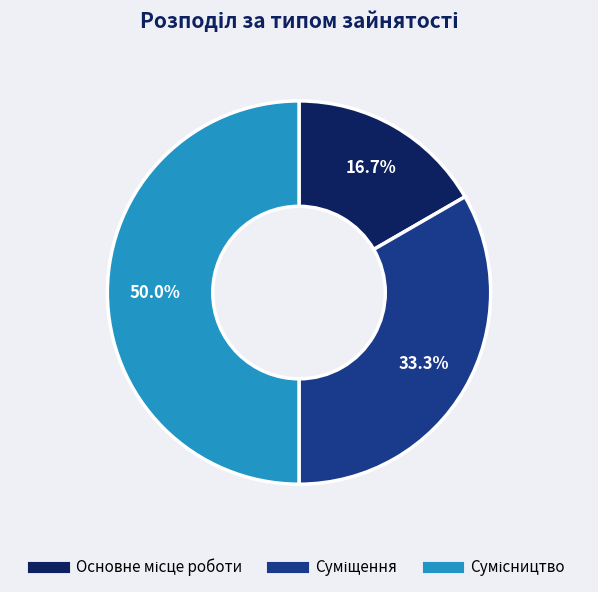

What percentage do Суміщення and Сумісництво together represent?

83.3%